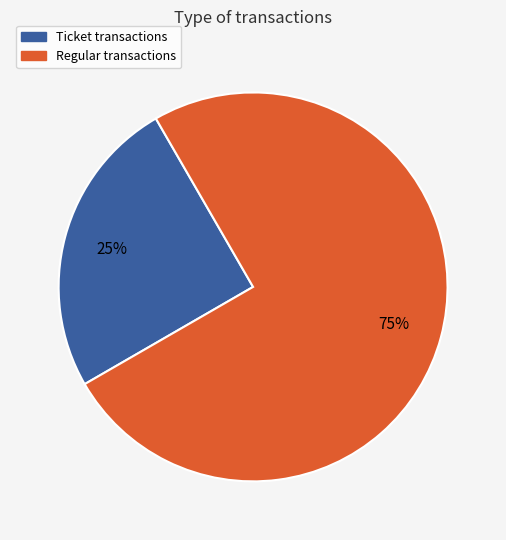

How many slices are in this pie chart?

2